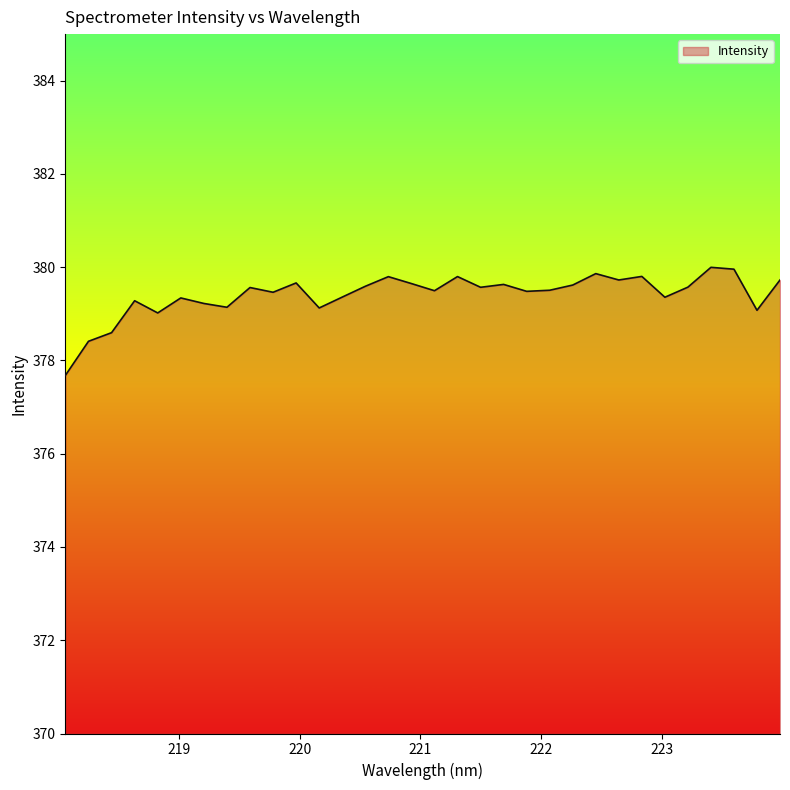

What is the difference between the maximum and minimum values?

2.3